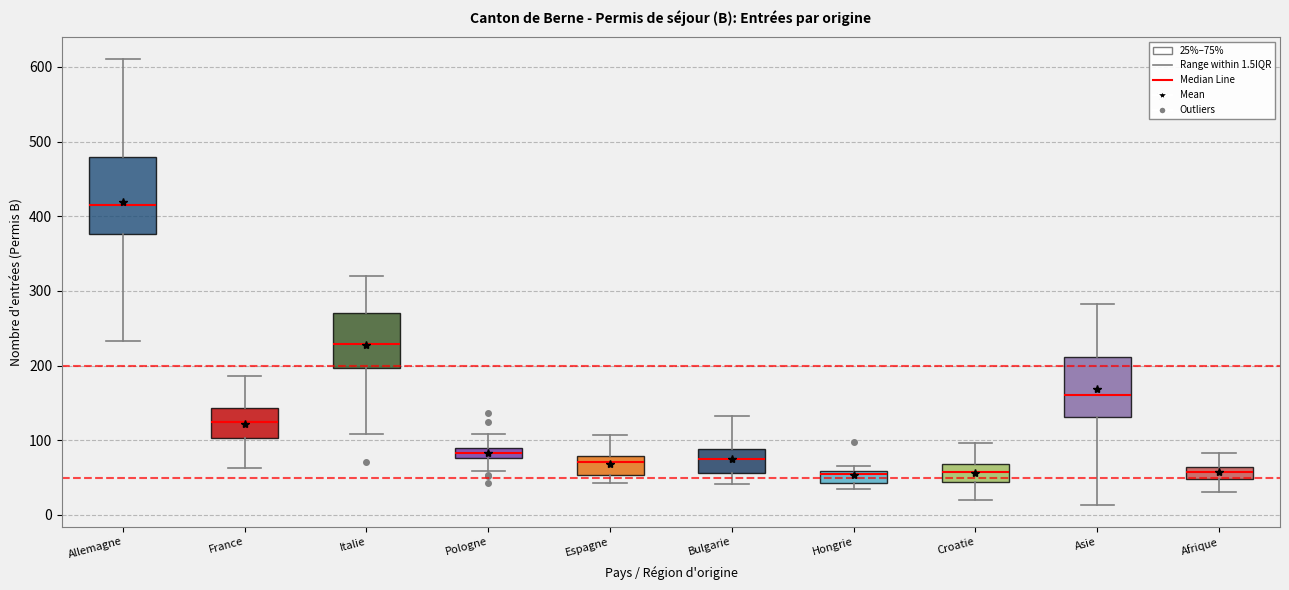

Where does the lower whisker of the box for Bulgarie end on the y-axis? The values are not printed on the chart, so give them approximately, as read against the axis.

40